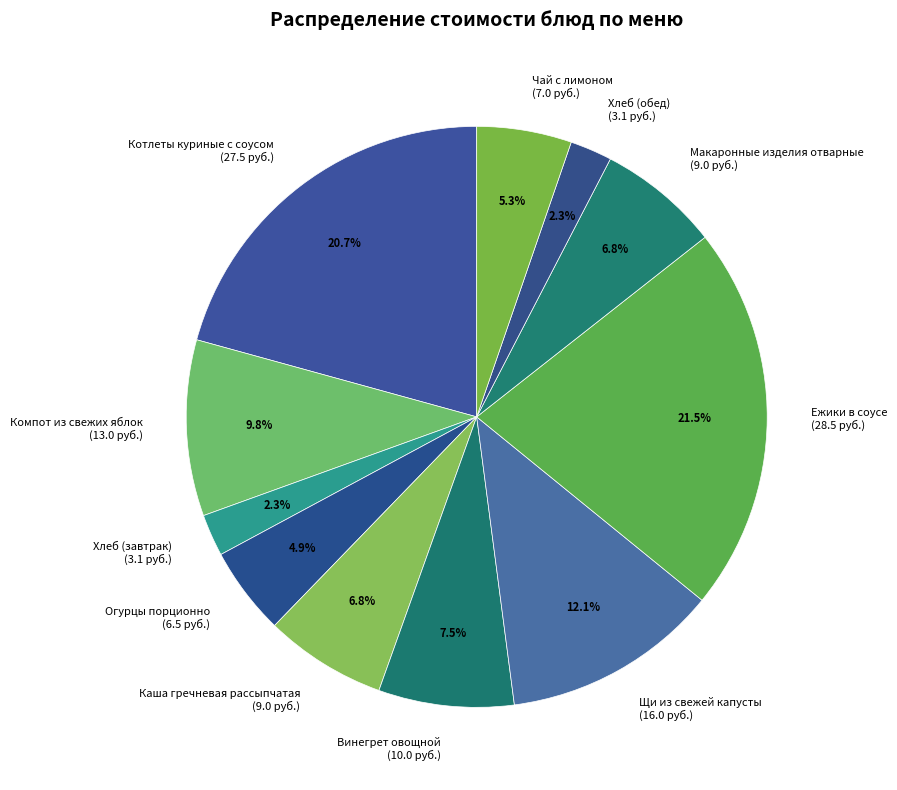

To the nearest percent, what percentage of the pie is Котлеты куриные с соусом?

21%